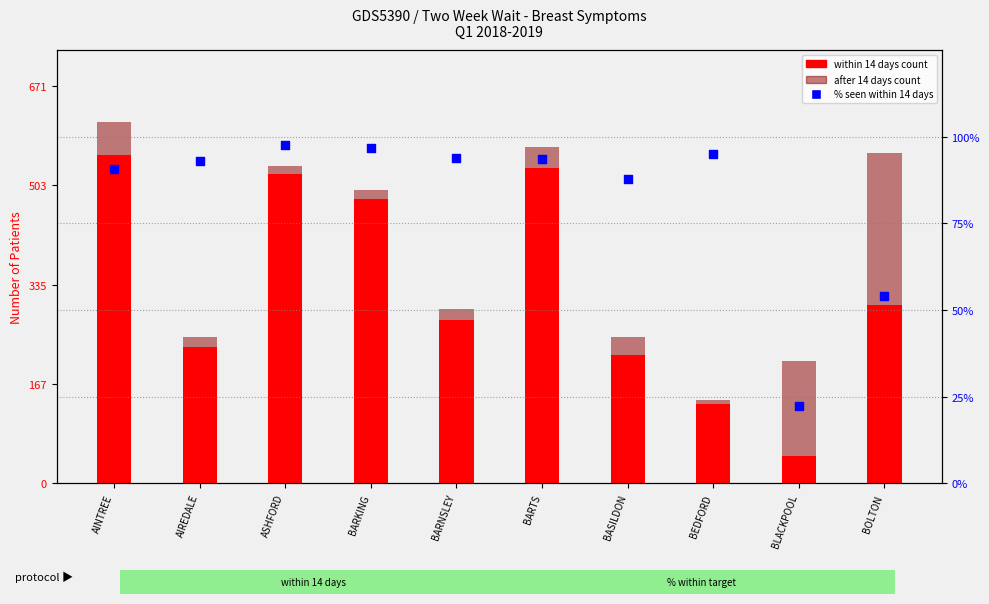

What is the total value across all series at BOLTON?

611.9